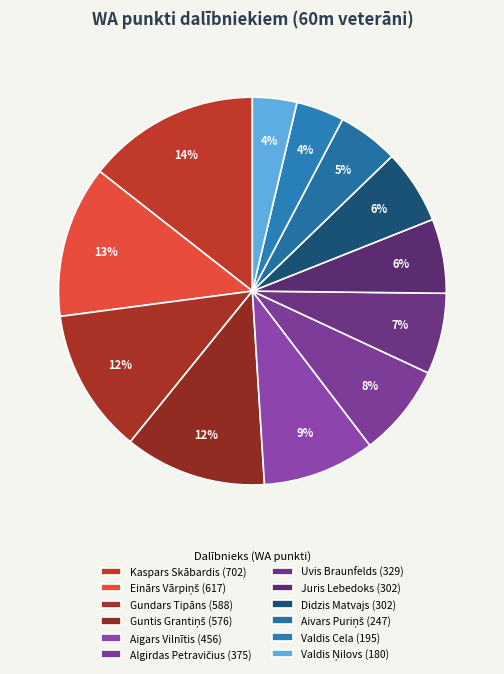

Count the number of slices in the pie.

12